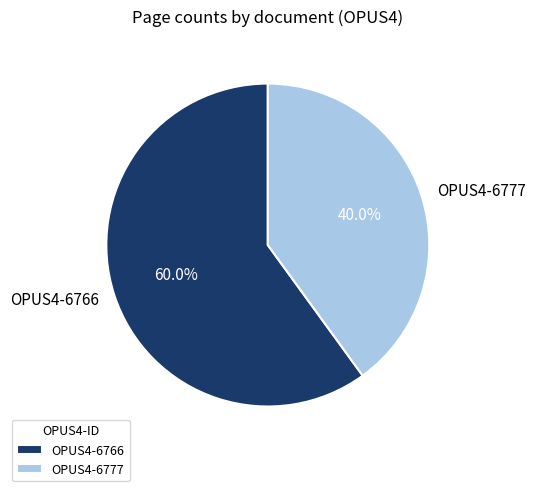

To the nearest percent, what is the combined percentage of OPUS4-6777 and OPUS4-6766?

100%